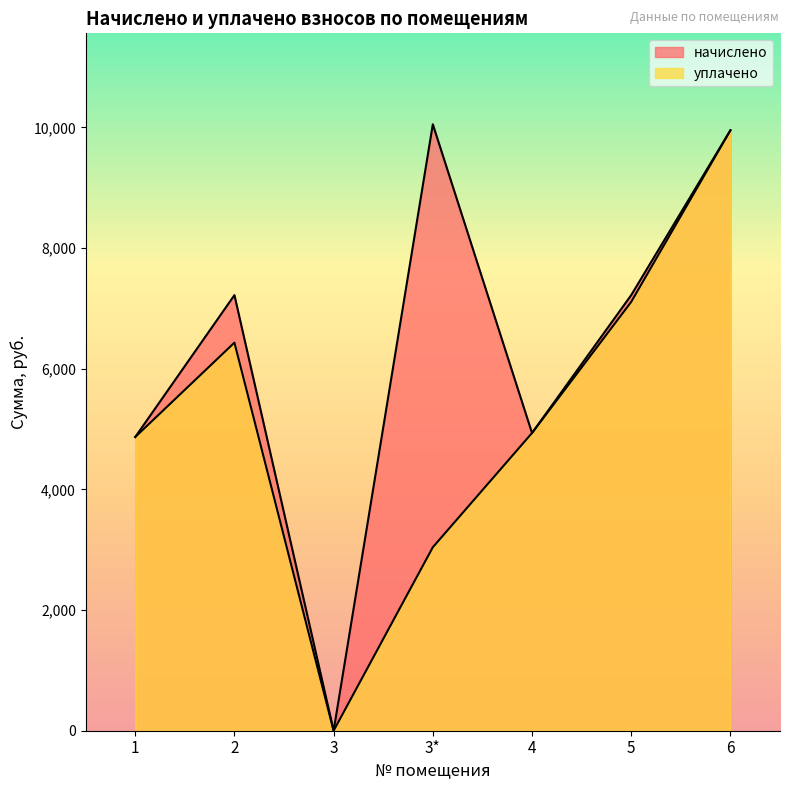

At which label does уплачено reach its minimum?

3